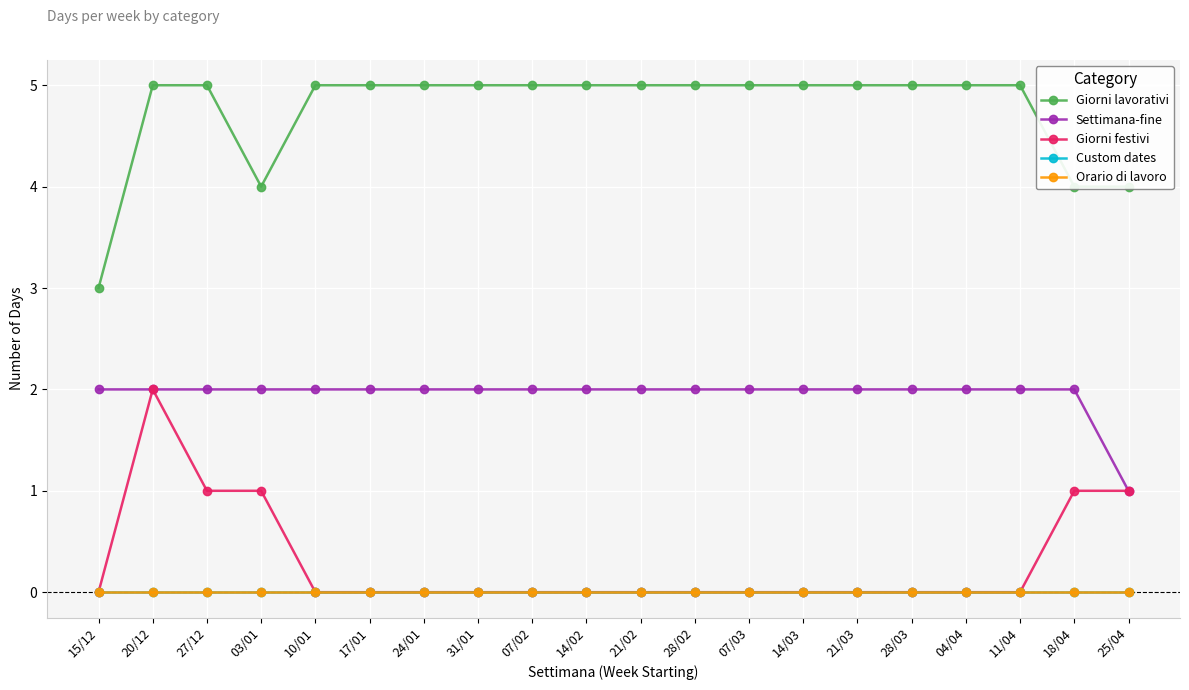

What is the spread (max minus min) of values at 28/03?

5